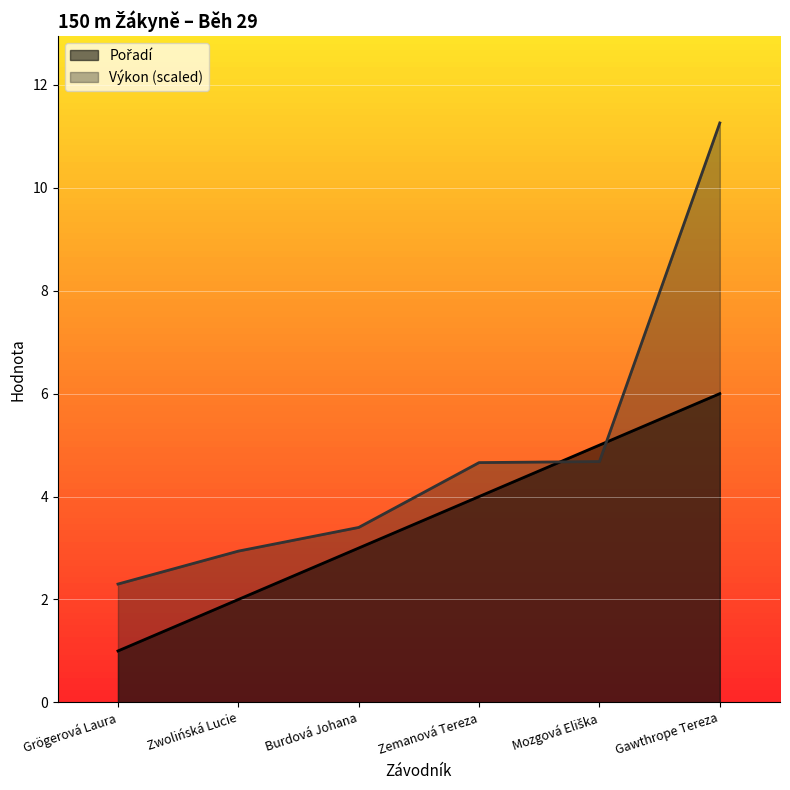

How many data points does each series have?

6